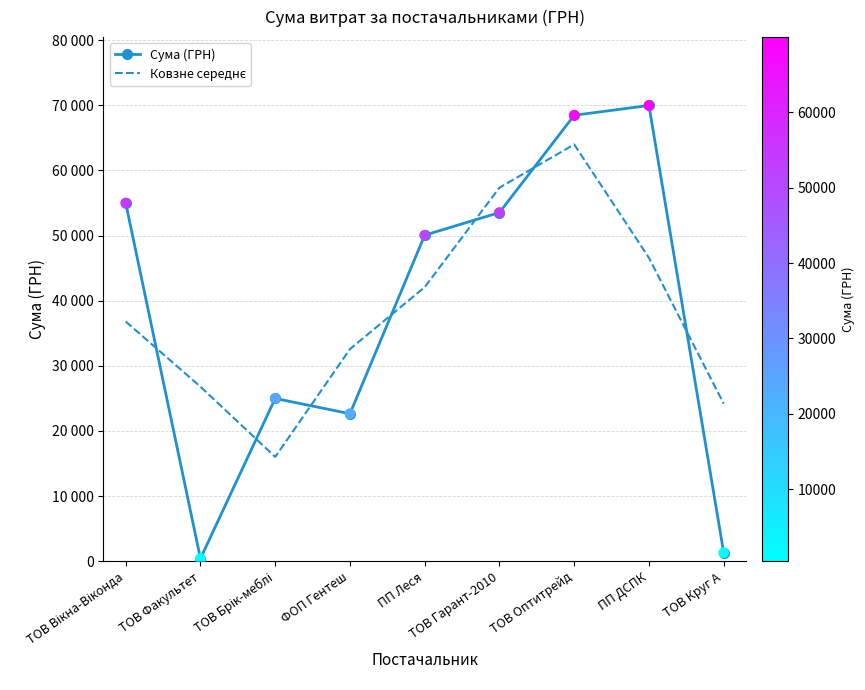

At how many categories does at least one series exceed 66597?

2